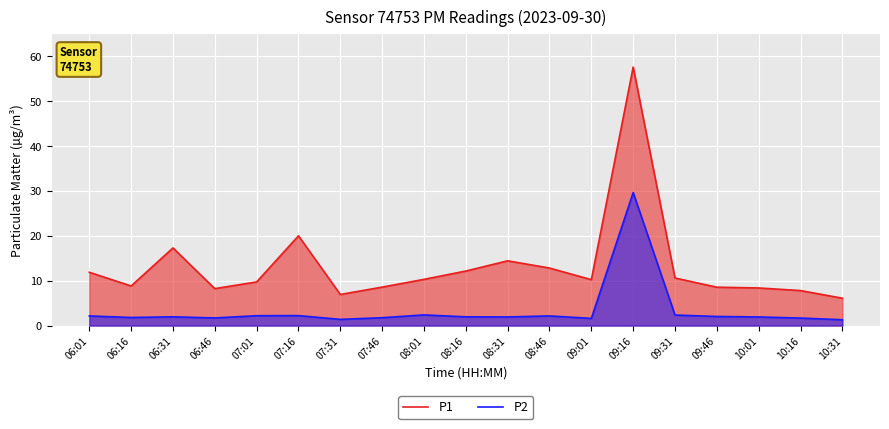

What is the label of the 19th point from the right?

06:01